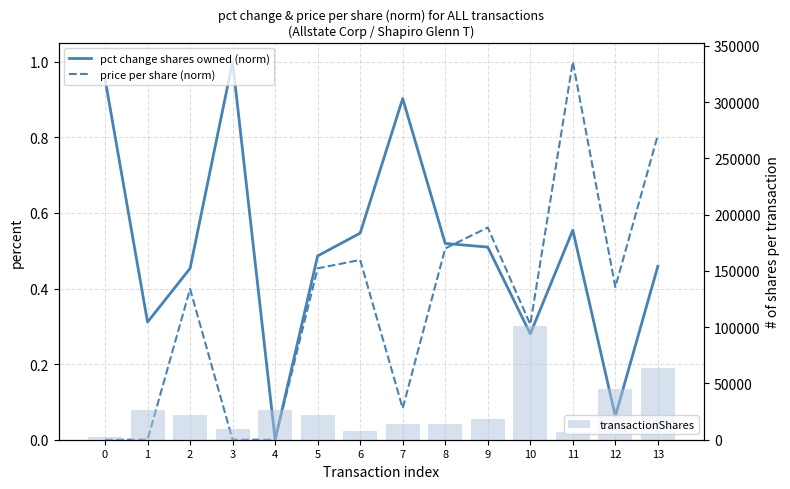

Are the bars grouped side by side (vs. stacked)?

Yes